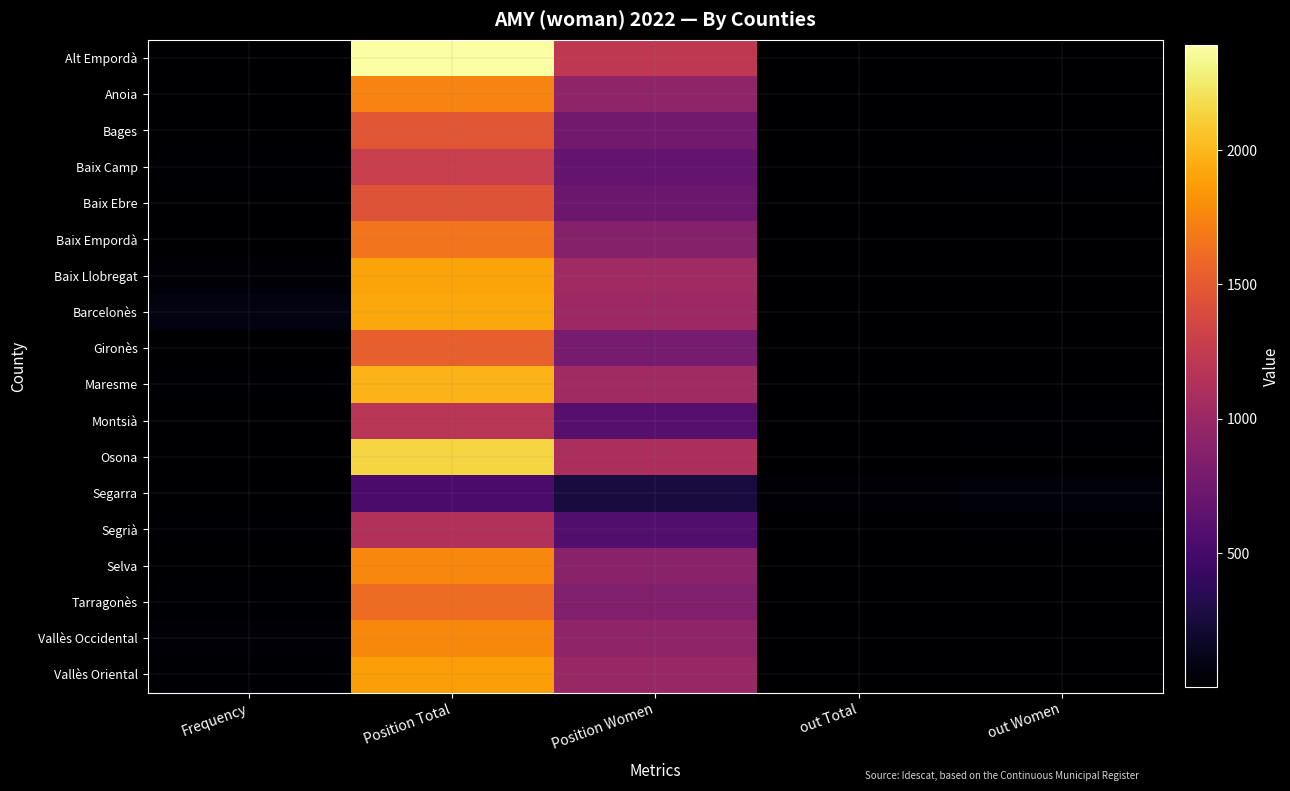

What is the minimum value shown in the chart?

2